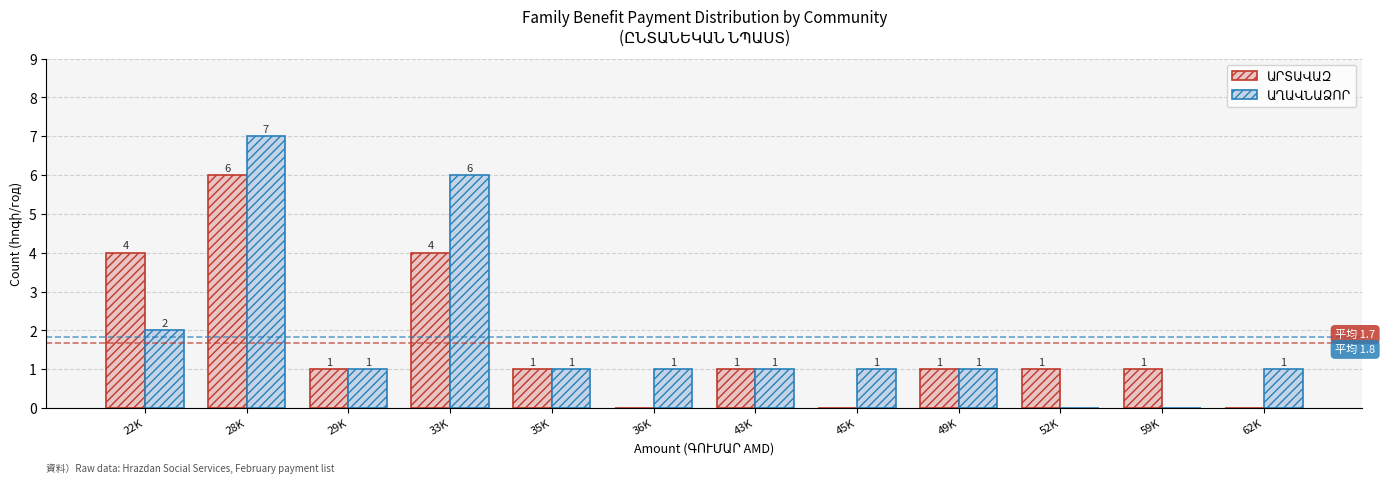

At which category is the sum across all series the highest?

28K